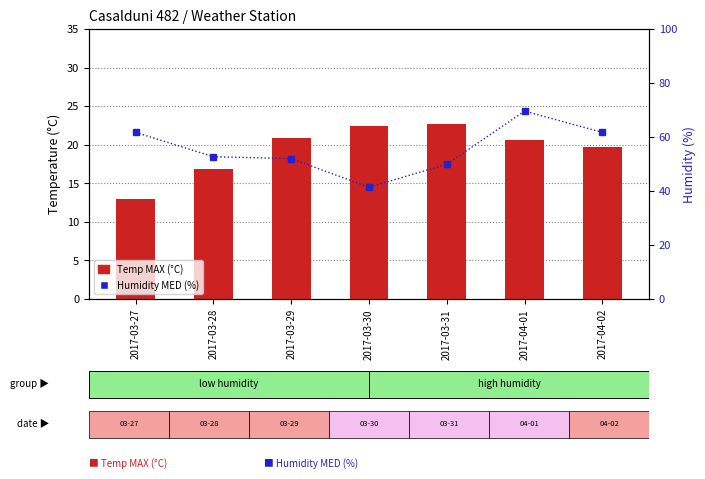

What is the approximate value of Temp MAX (°C) at 2017-03-31?

22.7